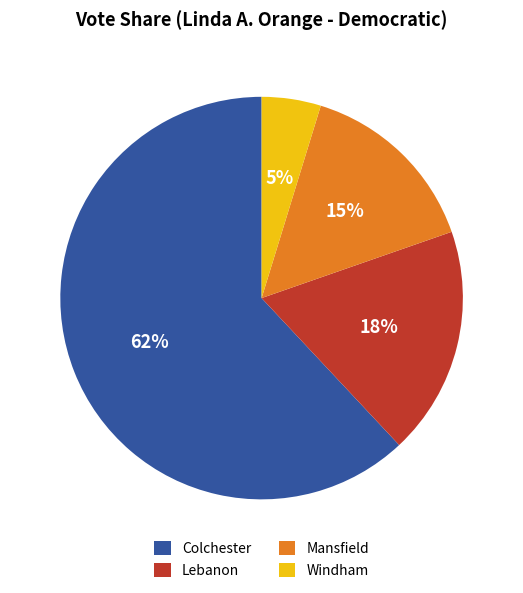

Do Windham and Mansfield together represent more than half of the pie?

No